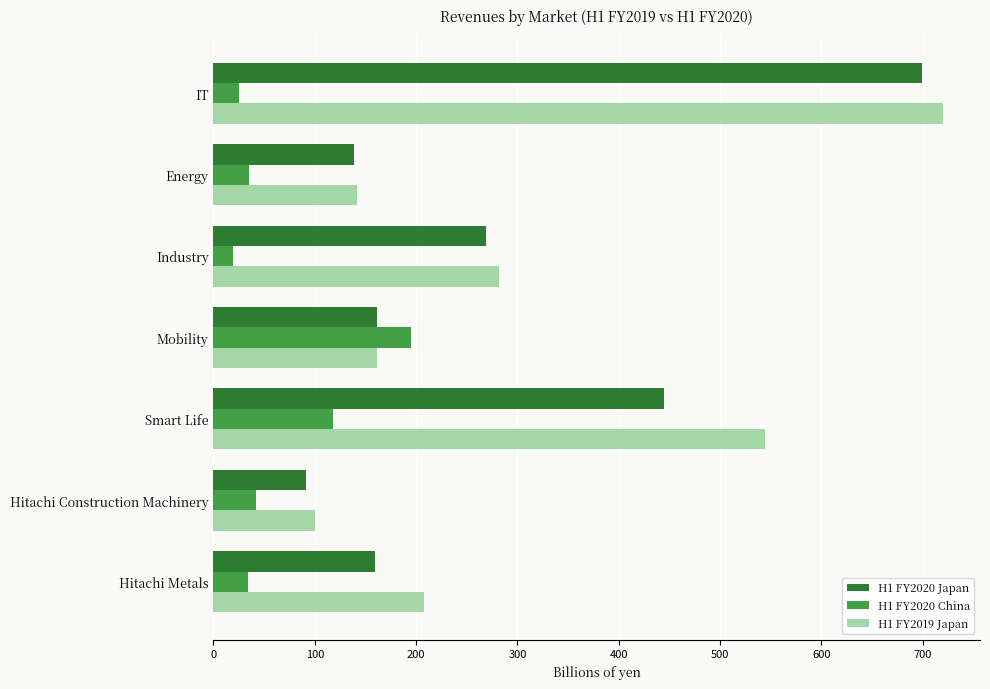

What is the sum of all H1 FY2019 Japan values?

2156.9